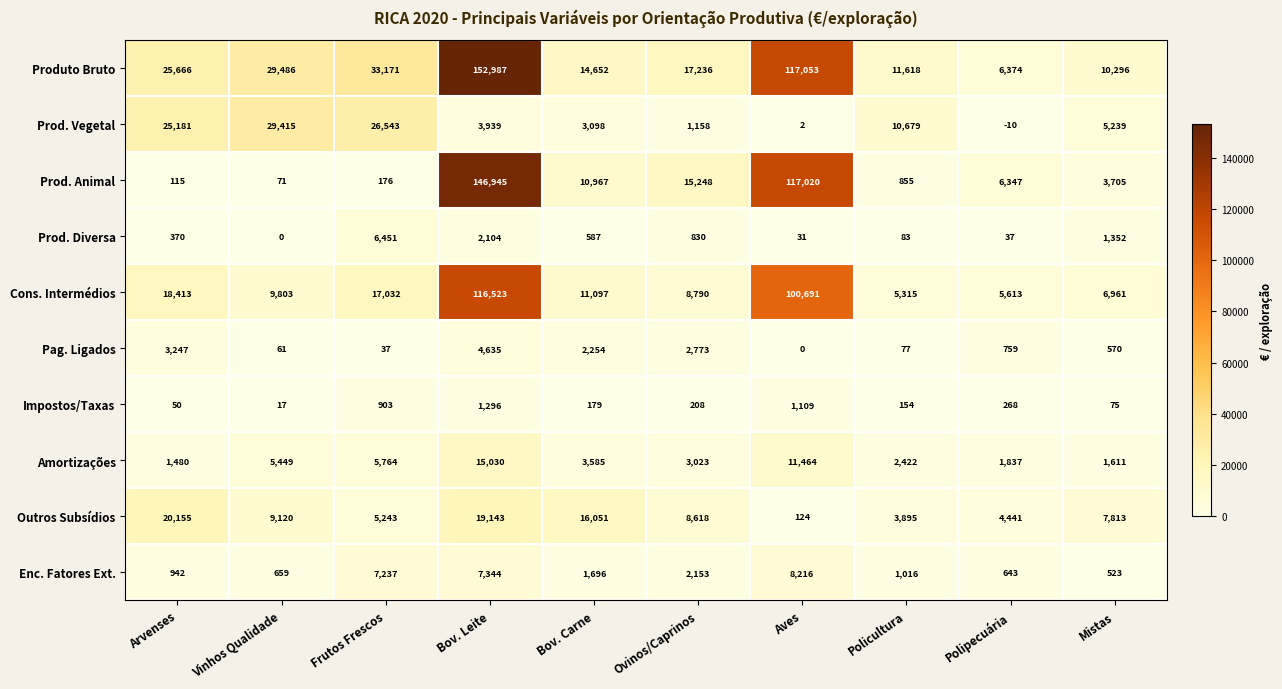

The Pag. Ligados series shows 2773 at Ovinos/Caprinos. True or false?

True